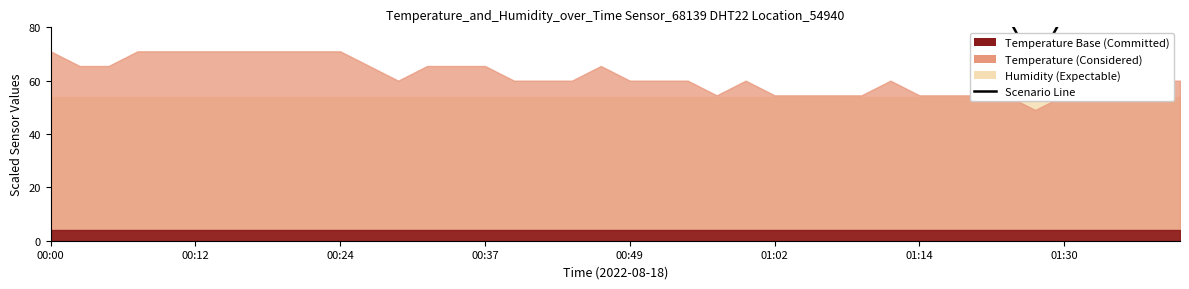

Which category has the highest value across all series?

00:00